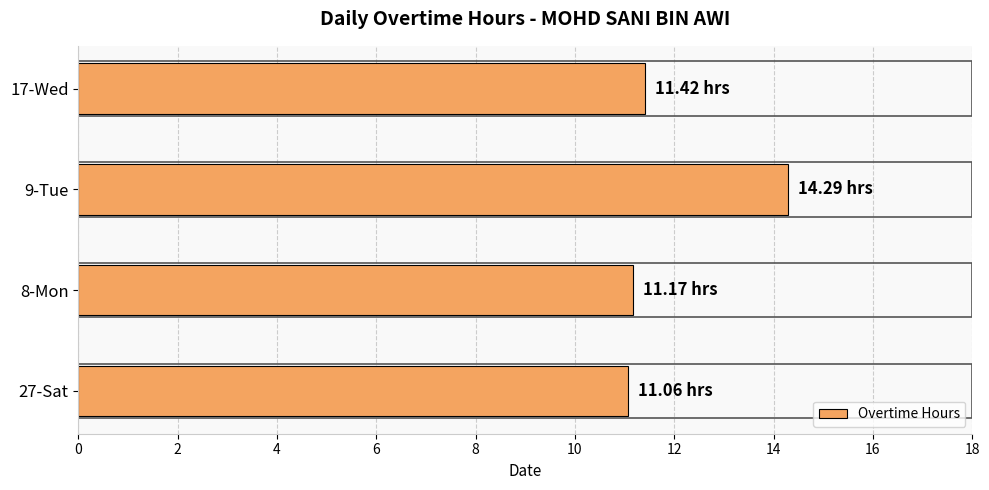

Approximately how many times larger is the value at 9-Tue compared to 27-Sat?

1.3